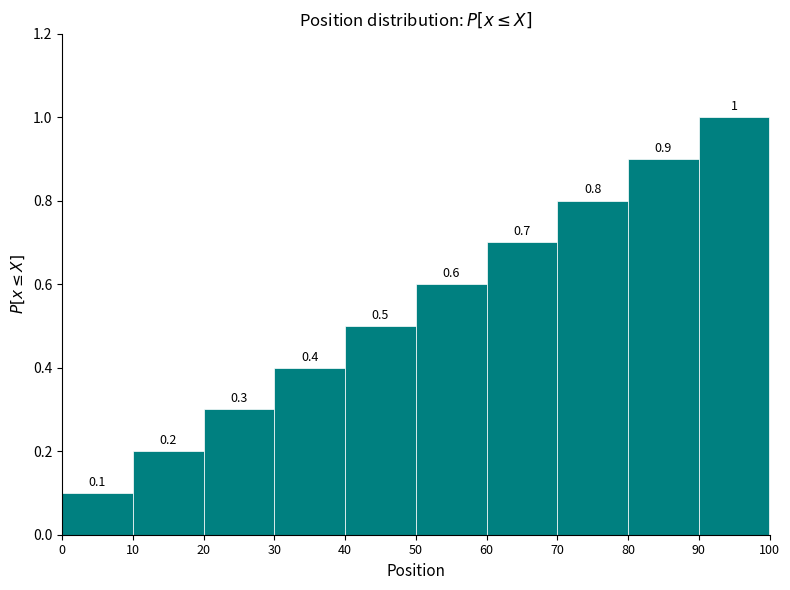

What is the height of the bar covering 80 to 90 on the x-axis?

0.9